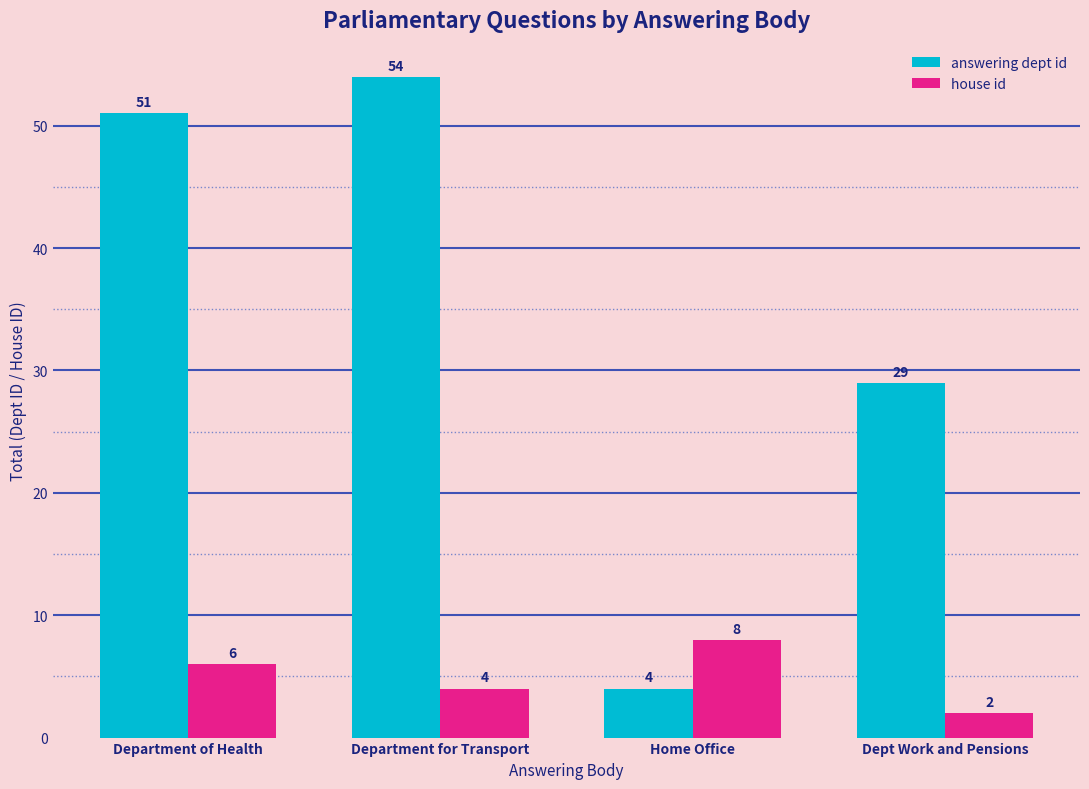

What is the sum of all house id values?

20